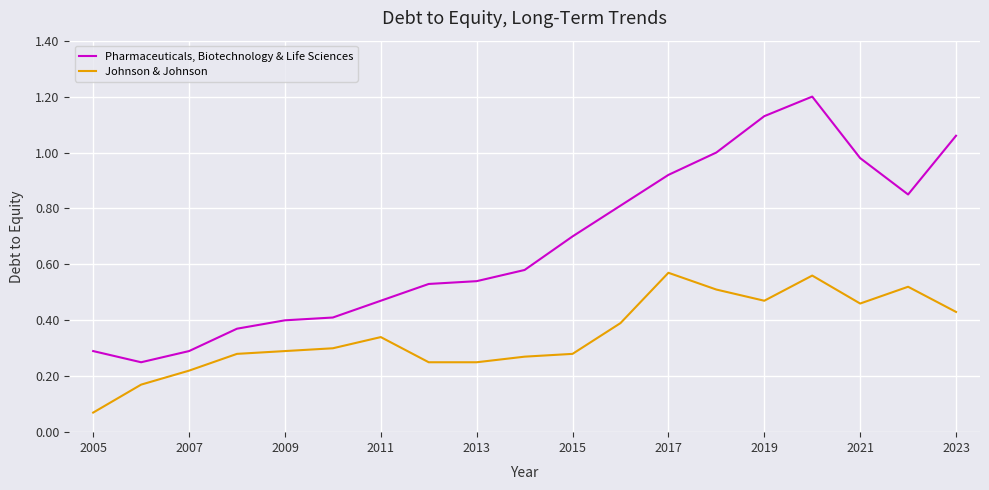

Which series has the largest total across all categories?

Pharmaceuticals, Biotechnology & Life Sciences